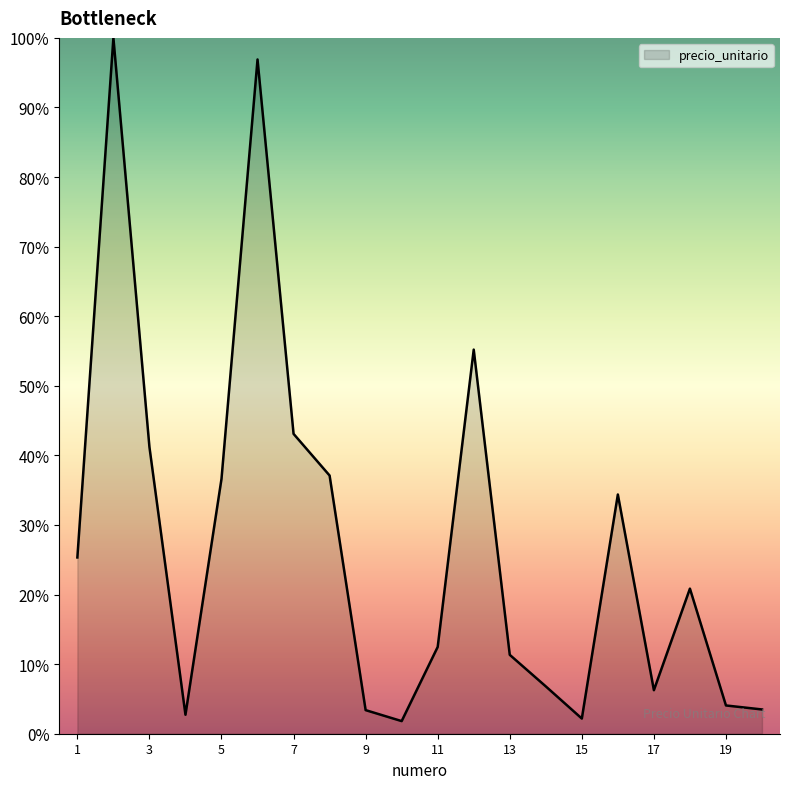

How many lines are shown in the chart?

1